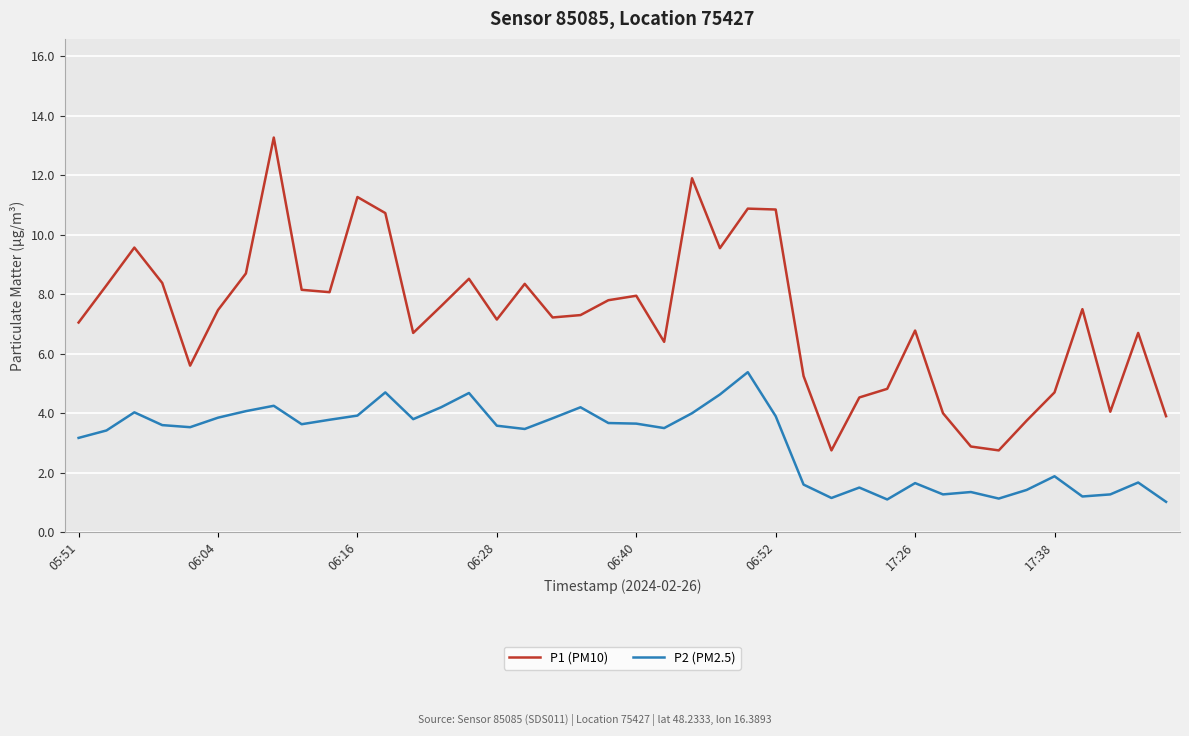

In P1 (PM10), how many points are higher than both neighbors (excluding endpoints)?

11